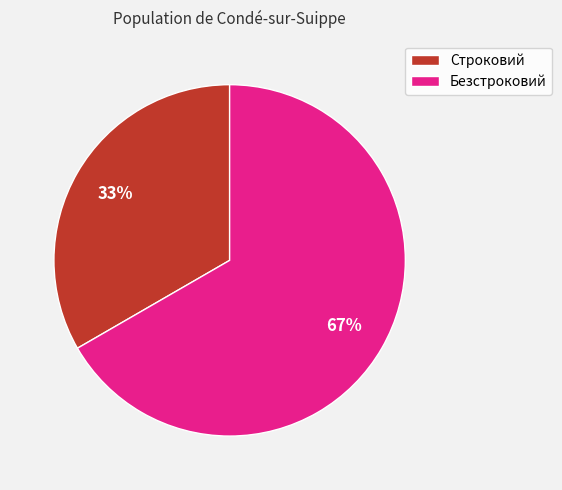

To the nearest percent, what portion does Безстроковий represent?

67%